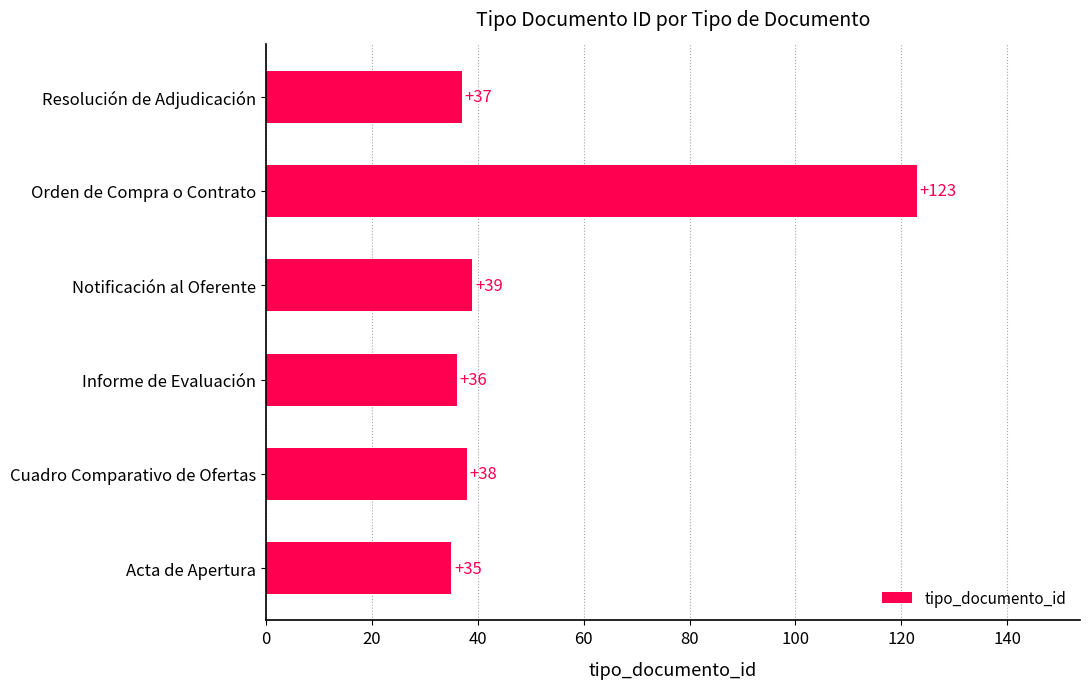

List the labels in order of value, smallest first.

Acta de Apertura, Informe de Evaluación, Resolución de Adjudicación, Cuadro Comparativo de Ofertas, Notificación al Oferente, Orden de Compra o Contrato